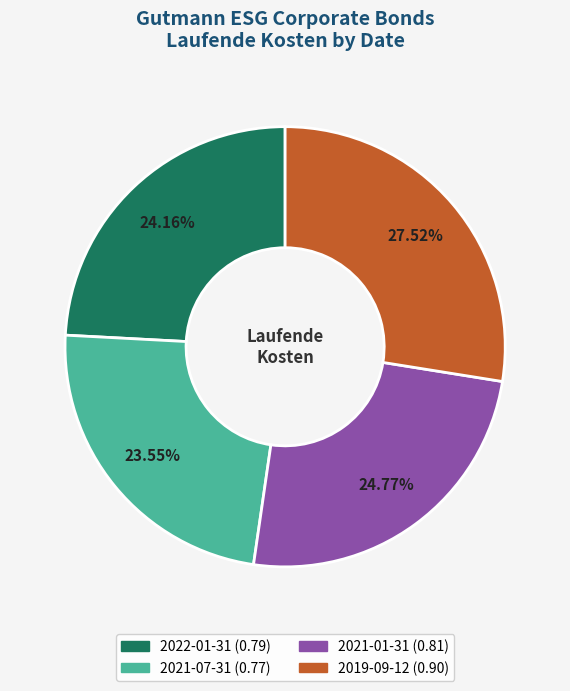

What is the largest slice in the pie chart?

2019-09-12